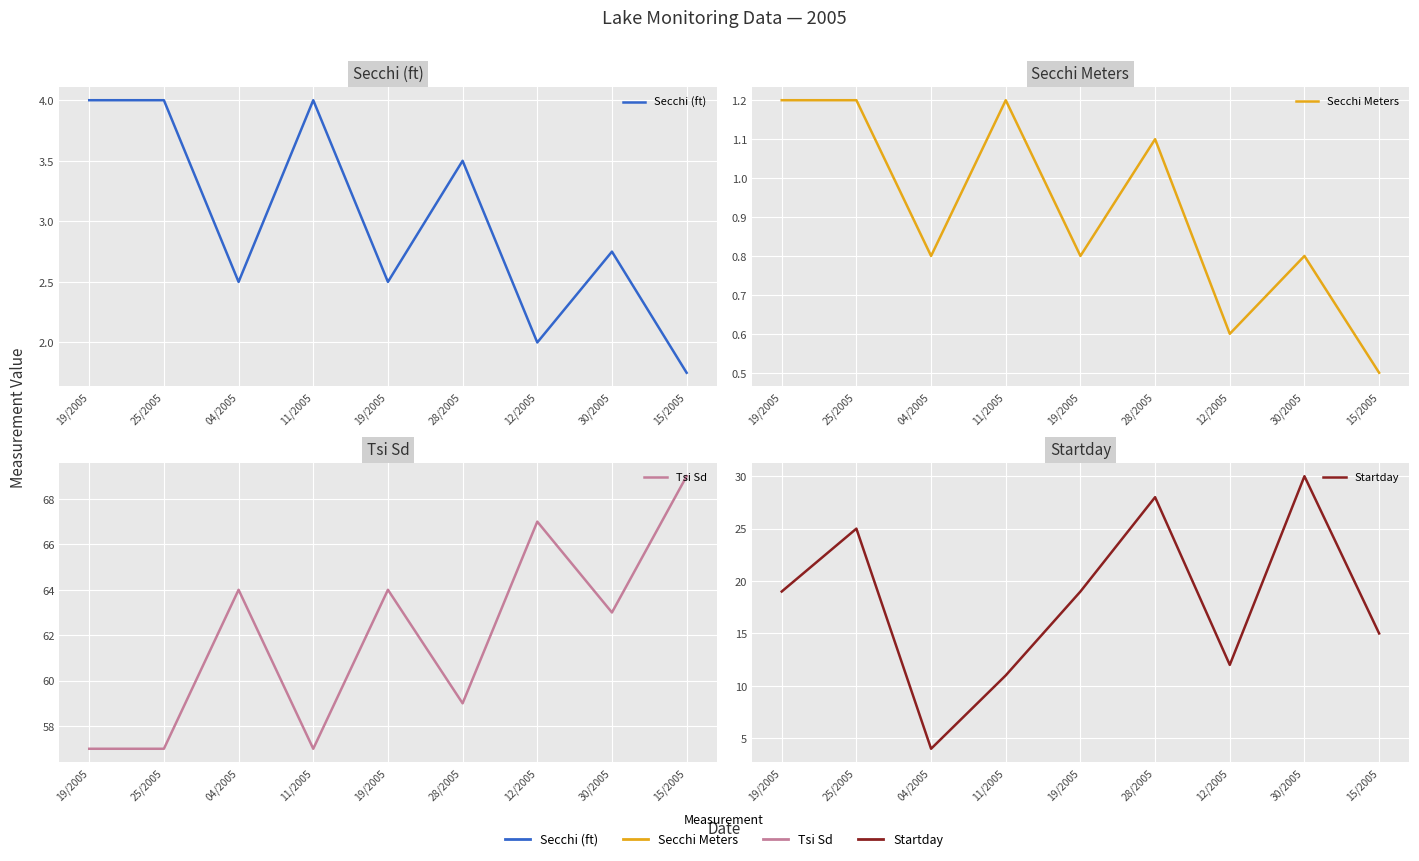

Is the value of Secchi (ft) at 25/2005 greater than the value of Startday at 28/2005?

No